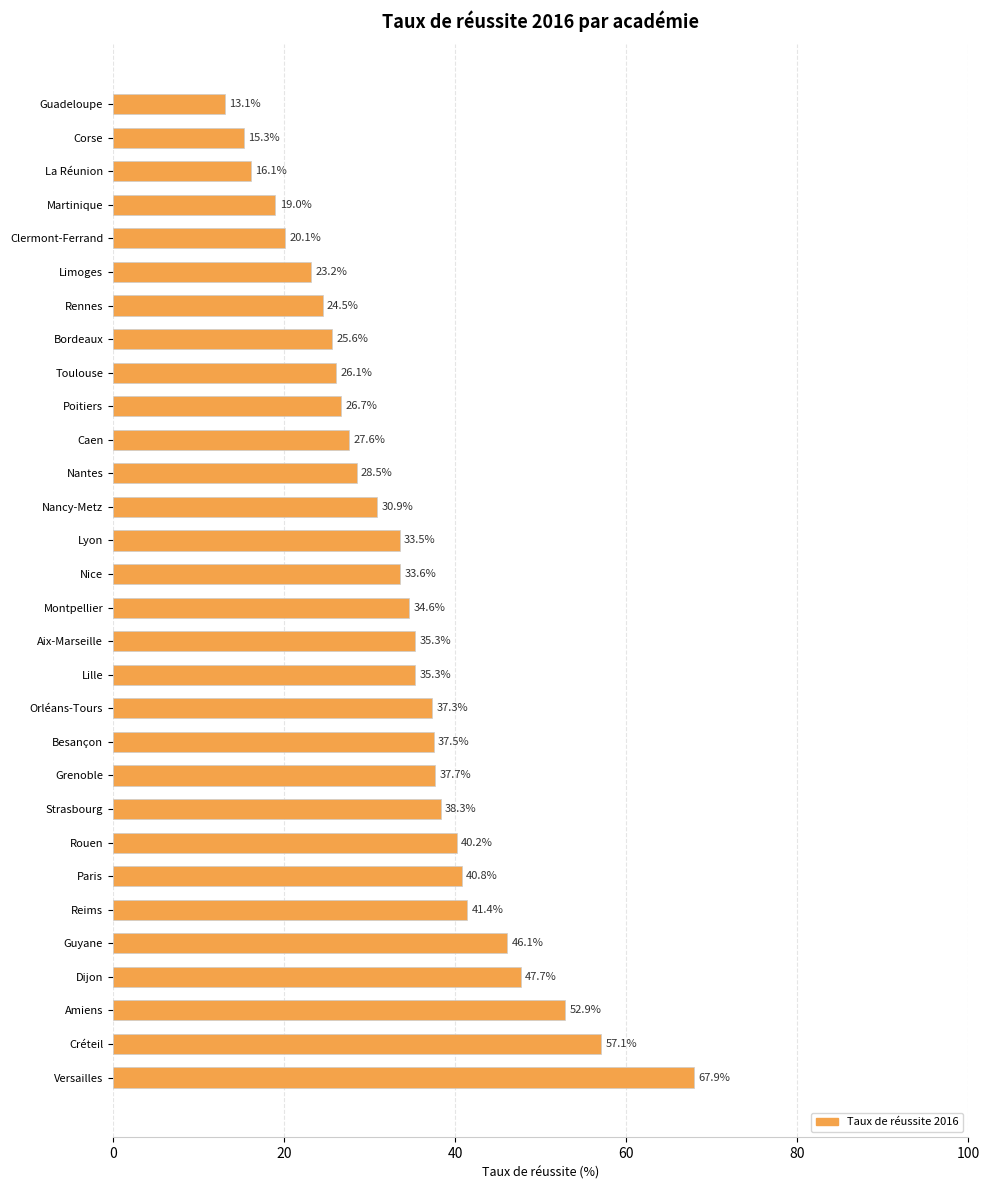

What is the value of the 2nd bar from the top?

15.3